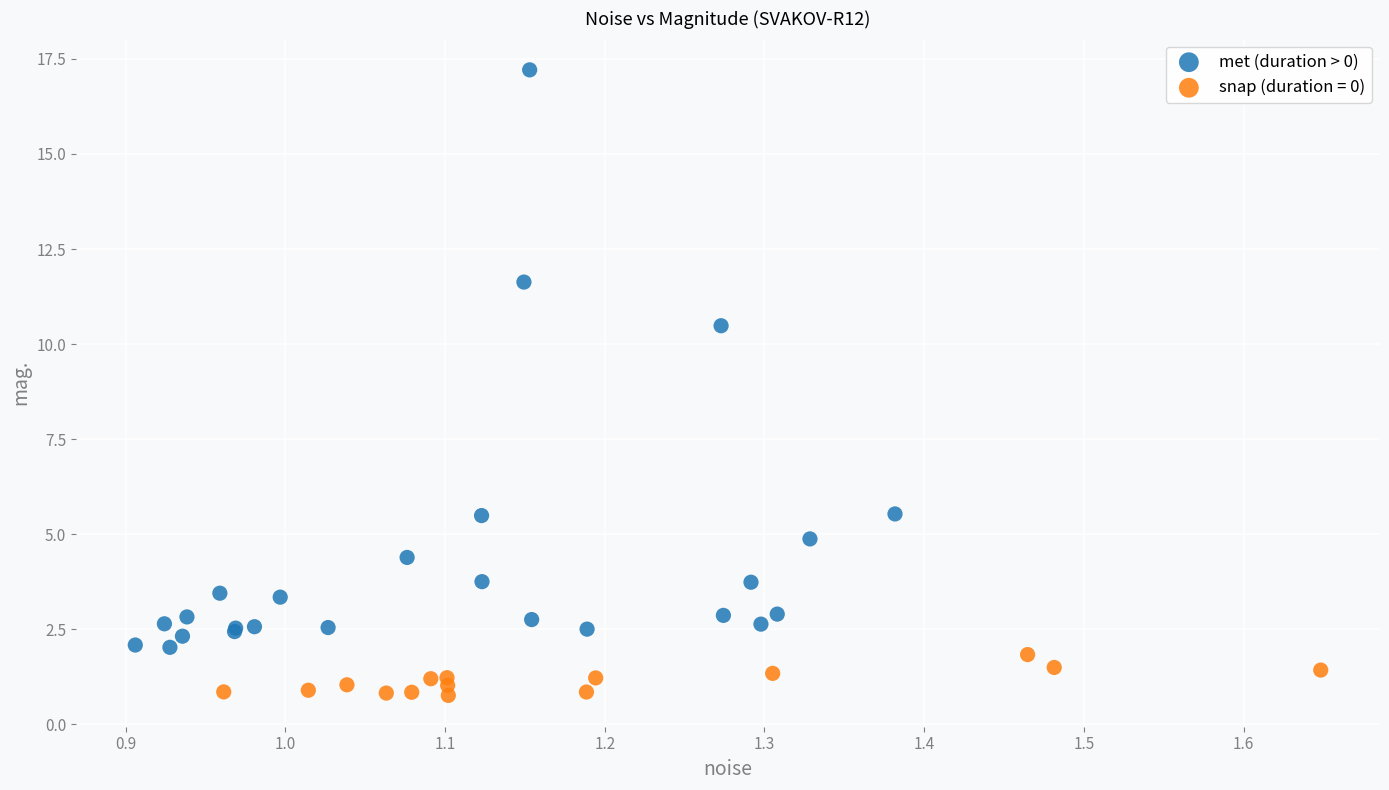

Which series contains the lowest Y value?

snap (duration = 0)